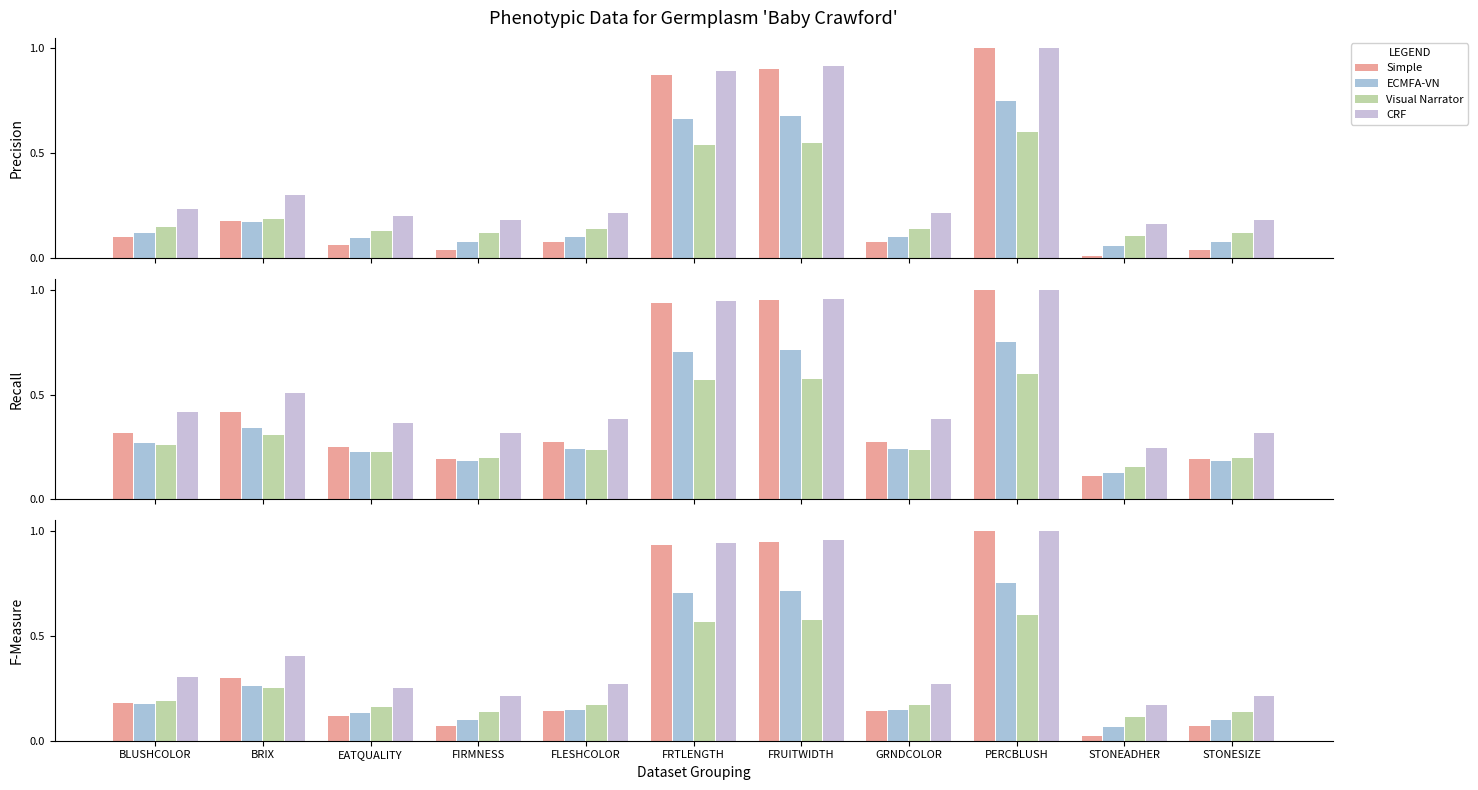

The Simple series shows 0.1 at GRNDCOLOR. True or false?

False